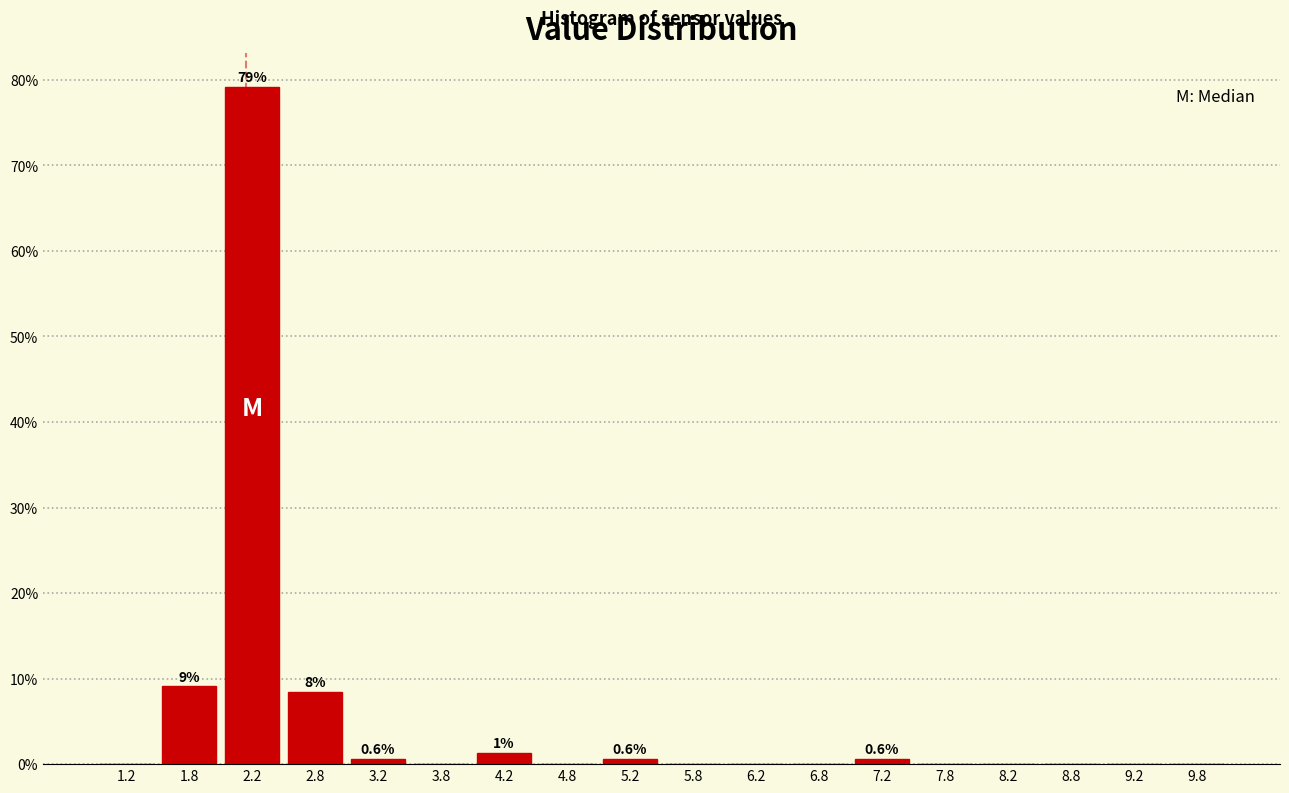

Over which range of the x-axis is the bar tallest?

2.0 to 2.5